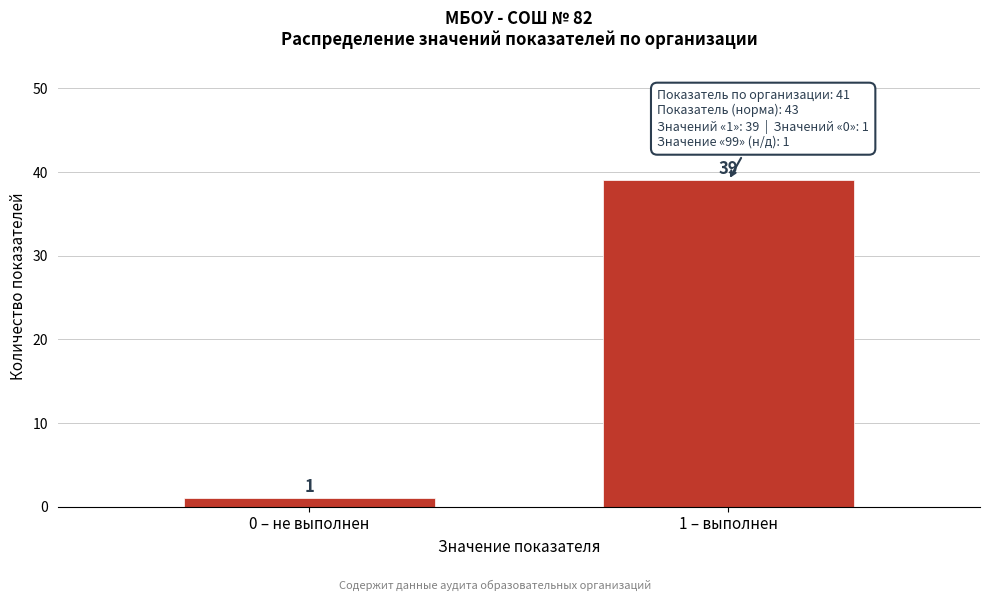

Reading right to left, extract all data points from this chart.

1 – выполнен=39	0 – не выполнен=1